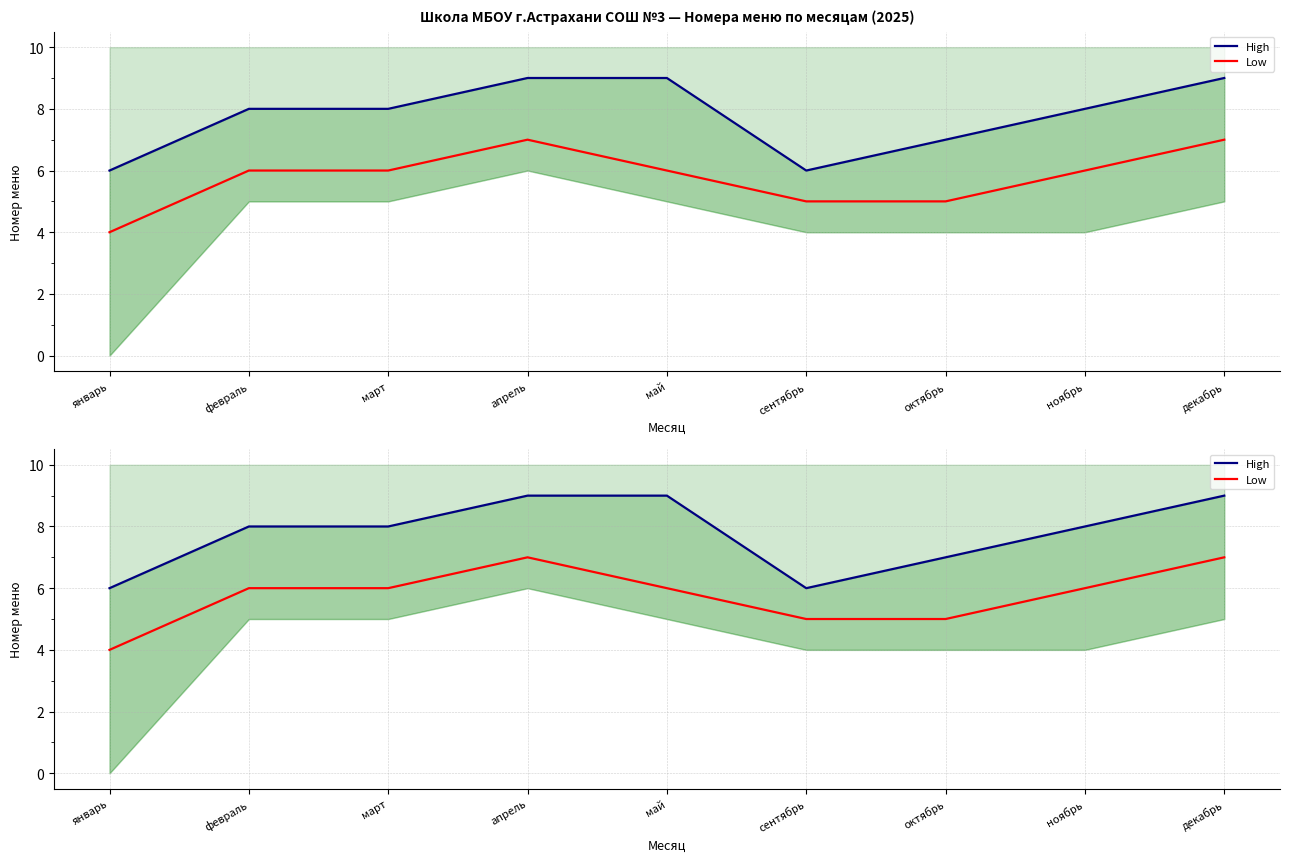

What is the average value of the High series?

8